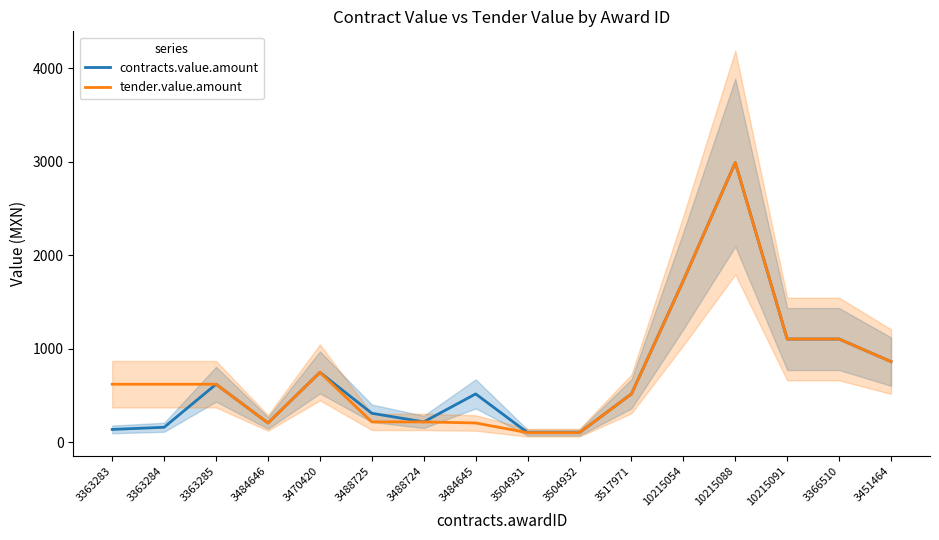

What is the total value across all series at 3363283?

759.0